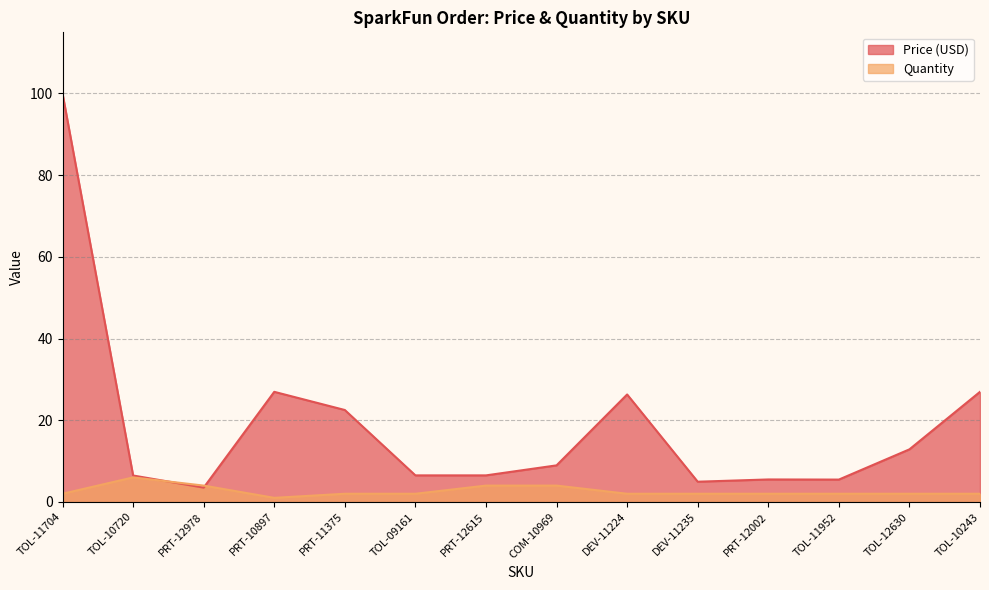

What is the label of the 14th point from the right?

TOL-11704